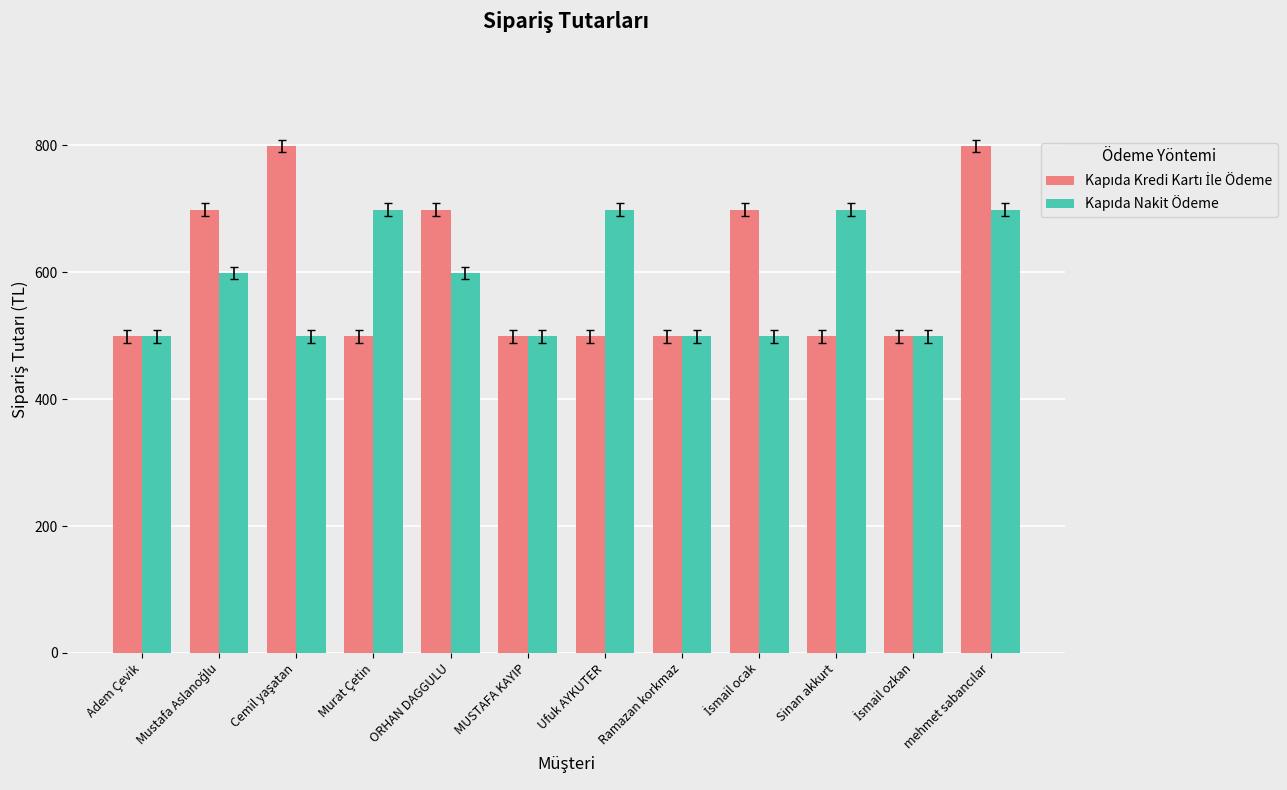

How many bars are there in each group?

2